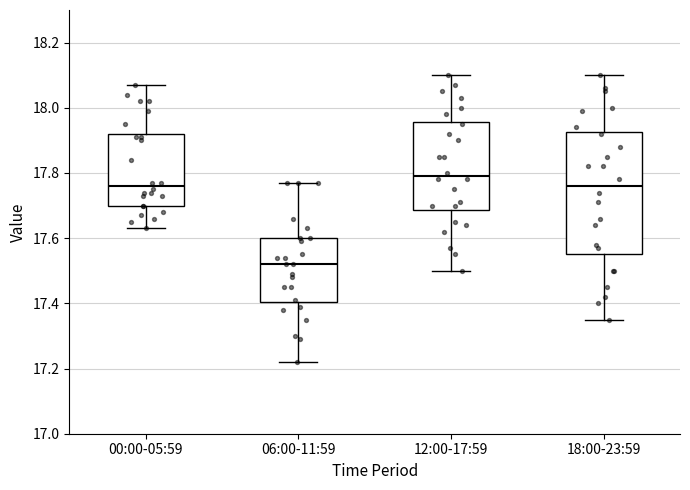

Which box has the highest median line?

12:00-17:59